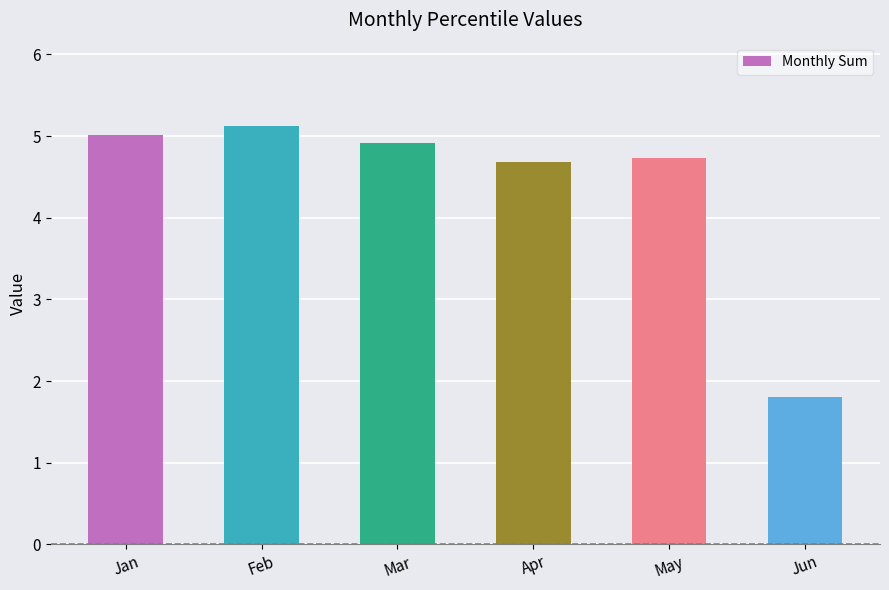

How many bars are there in total?

6